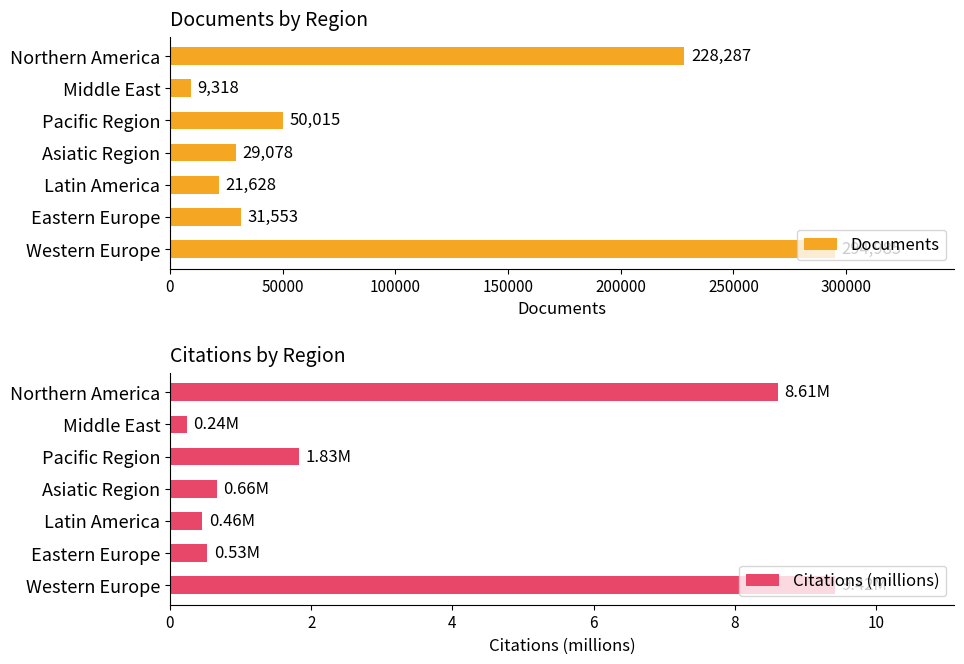

At which label is Citations (millions) closest to 4?

Pacific Region